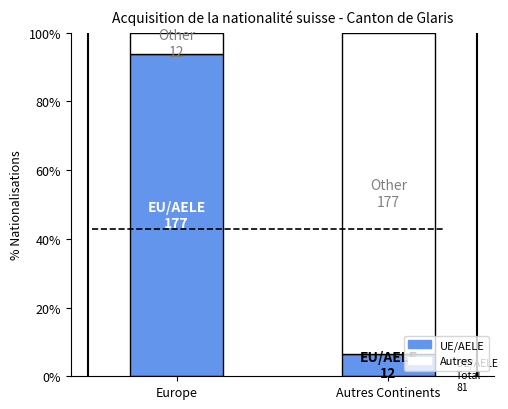

What is the total value across all series at Europe?

100.0